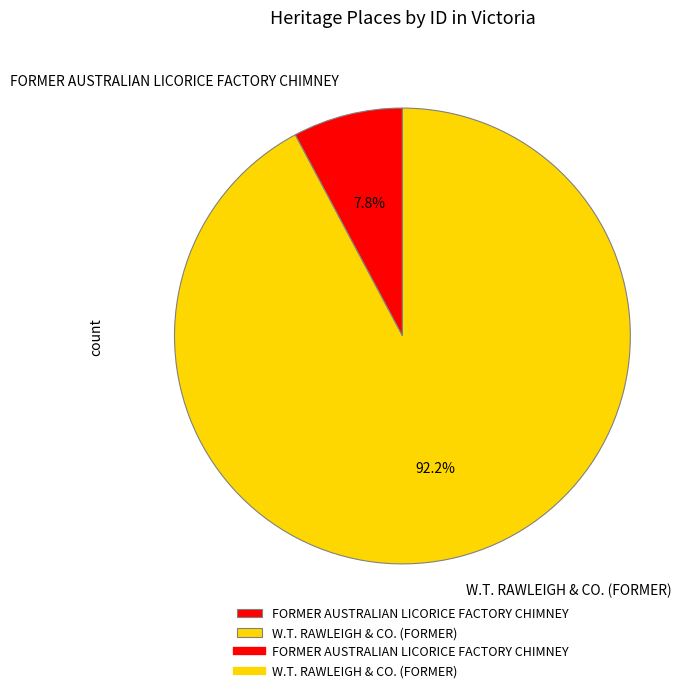

What is the total percentage of W.T. RAWLEIGH & CO. (FORMER) and FORMER AUSTRALIAN LICORICE FACTORY CHIMNEY?

100.0%